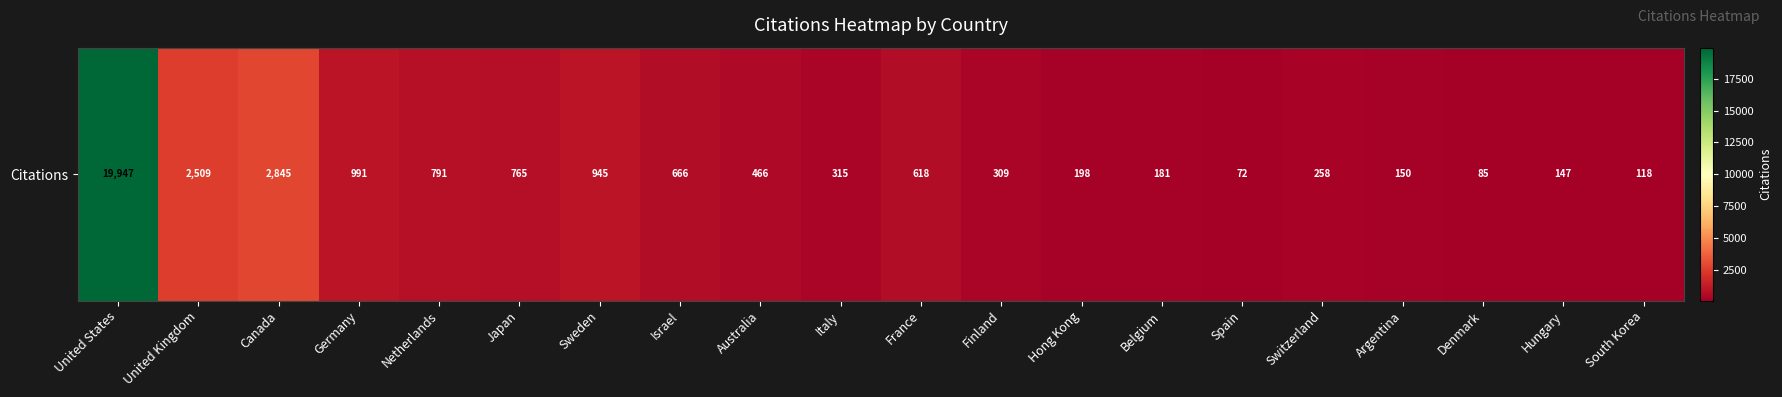

What is the sum of all values?

32376